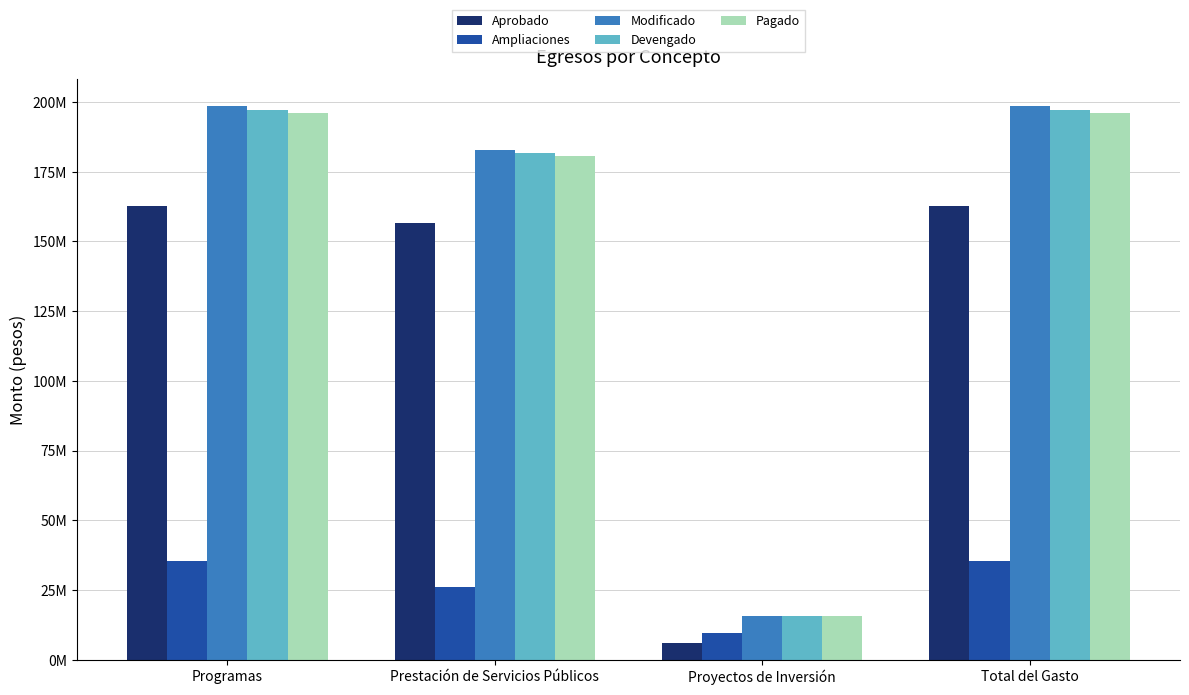

What position from the right is Total del Gasto?

1